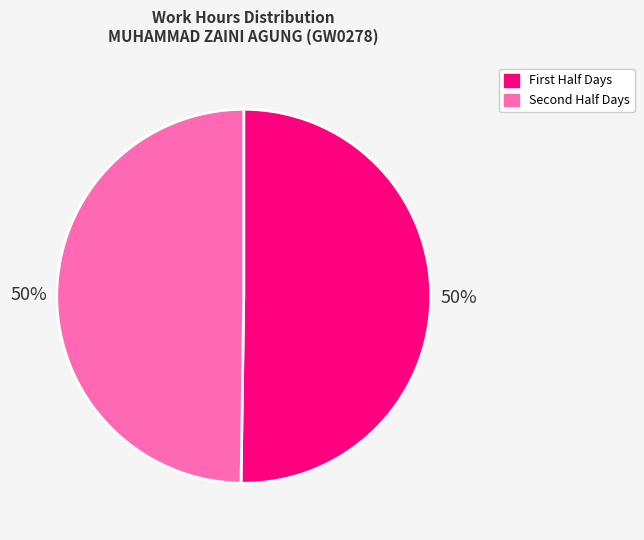

To the nearest percent, what is the average slice percentage?

50%